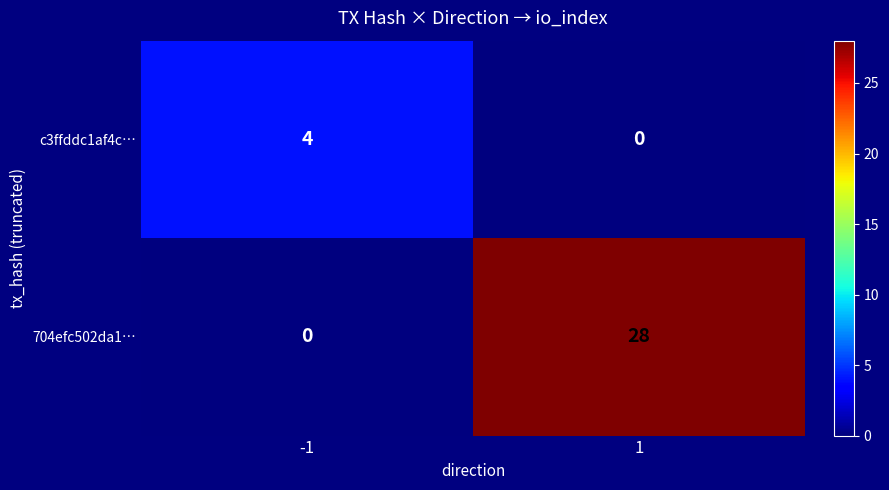

Which series has the widest spread of values?

704efc502da1…